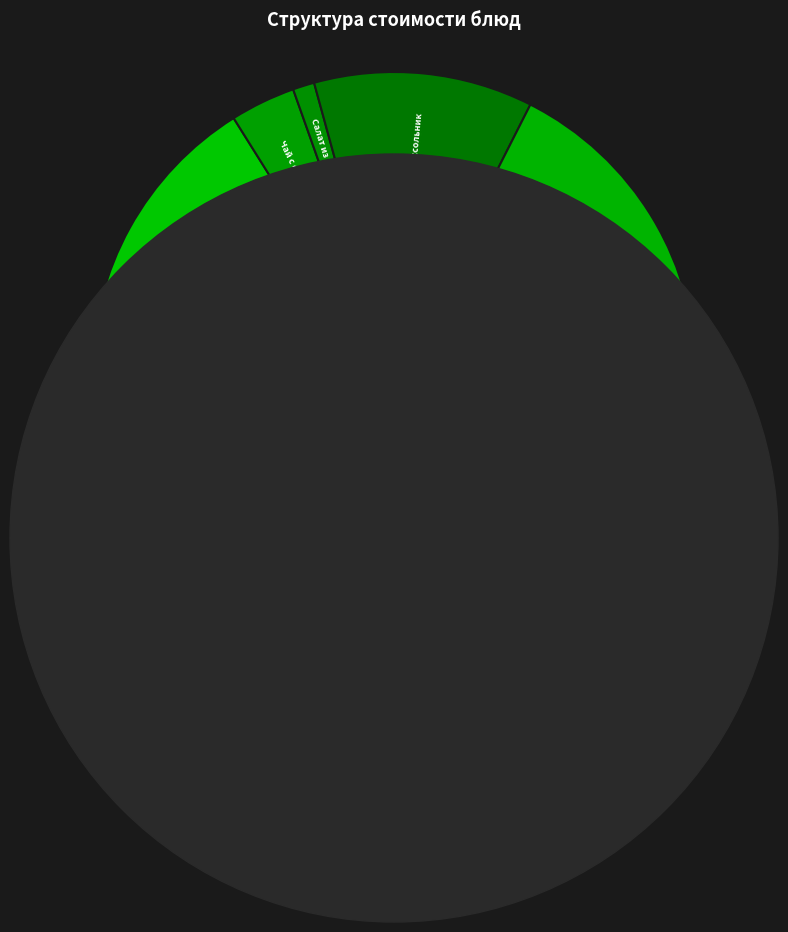

Does Суп рассольник account for over 50% of the chart?

No